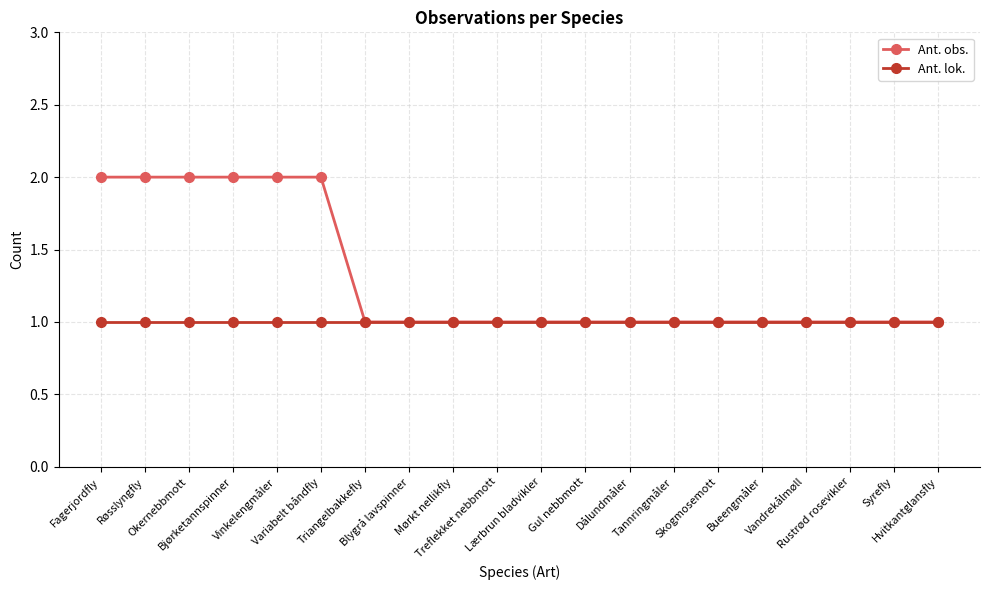

List the series in order of their overall mean, lowest first.

Ant. lok., Ant. obs.